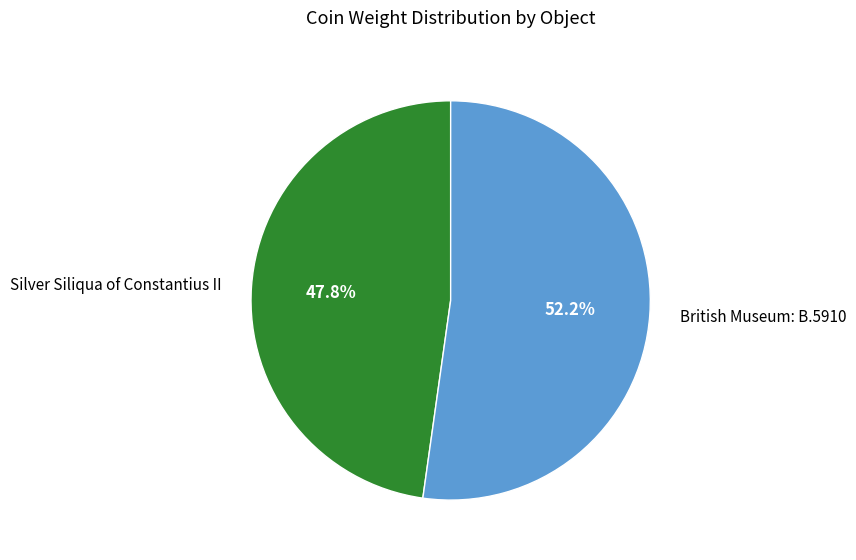

Is the sum of Silver Siliqua of Constantius II and British Museum: B.5910 greater than half?

Yes